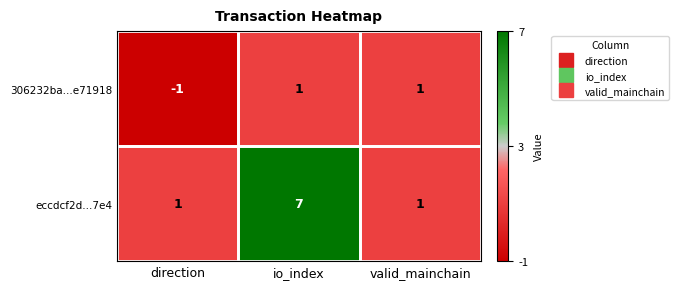

How many 306232ba...e71918 values are between -1 and 1?

3